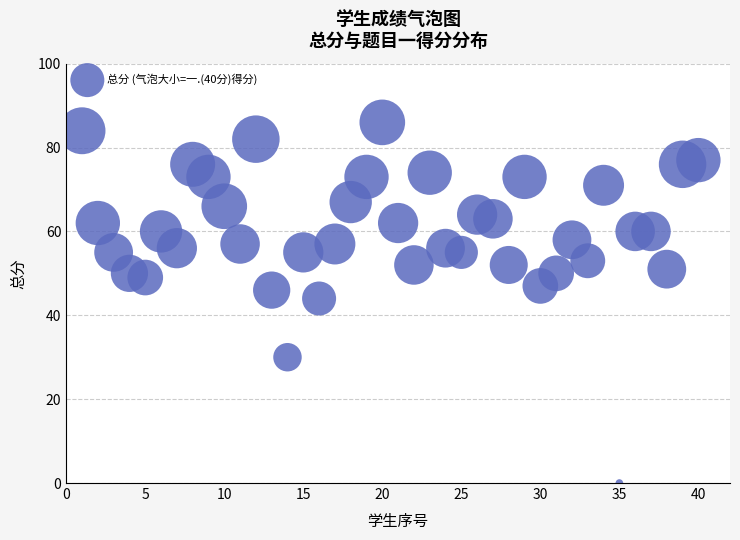

What Y value in the scatter plot is closest to 43?

44